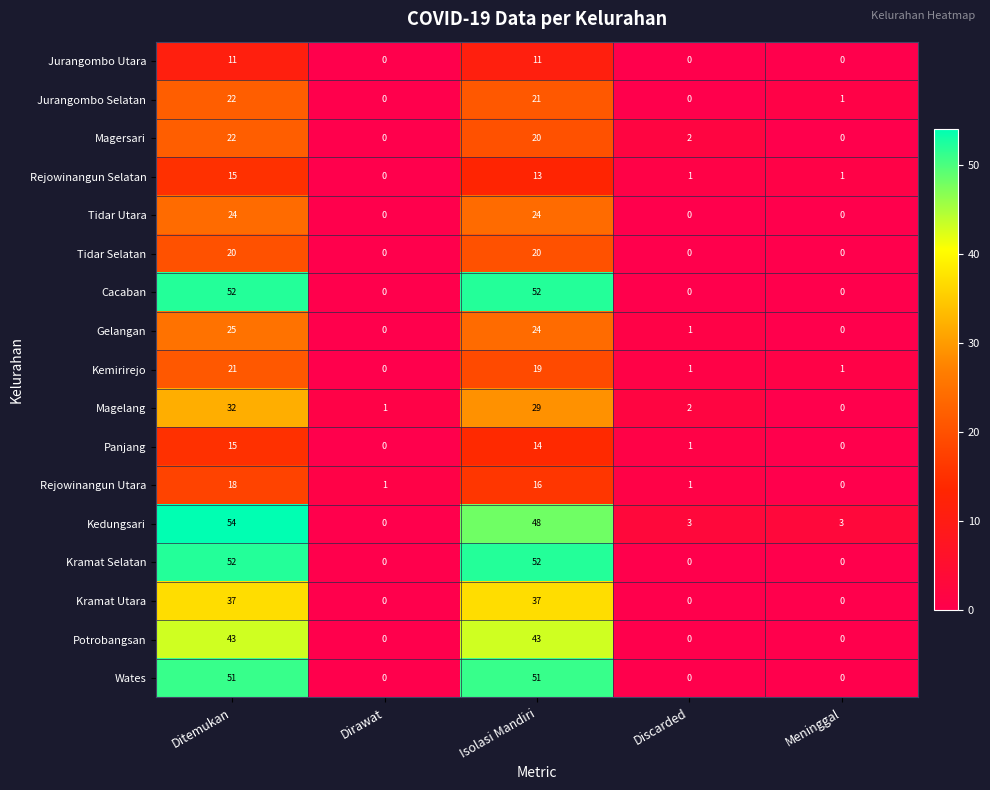

At which category is the sum across all series the highest?

Ditemukan